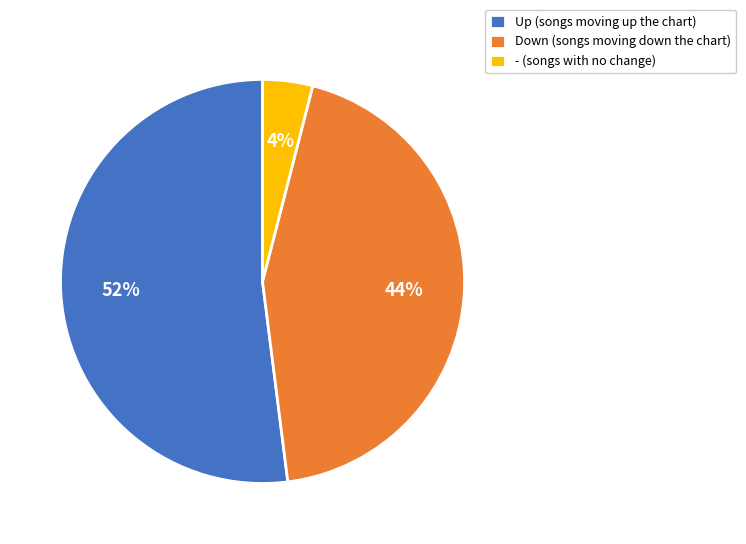

To the nearest percent, what is the average slice percentage?

33%